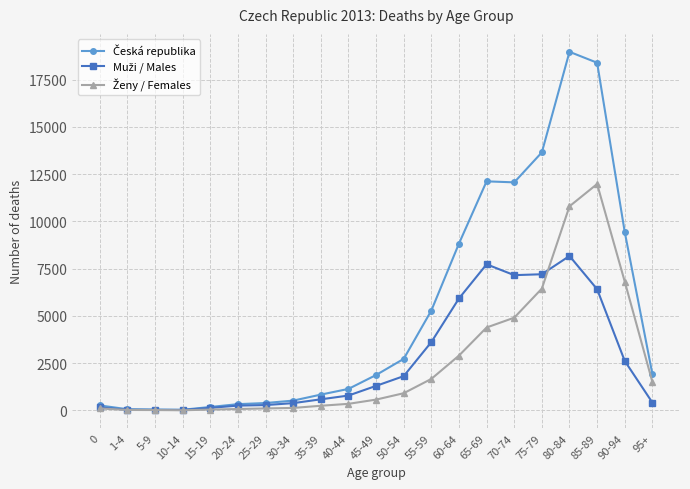

At which category does the chart reach its peak across all series?

80-84